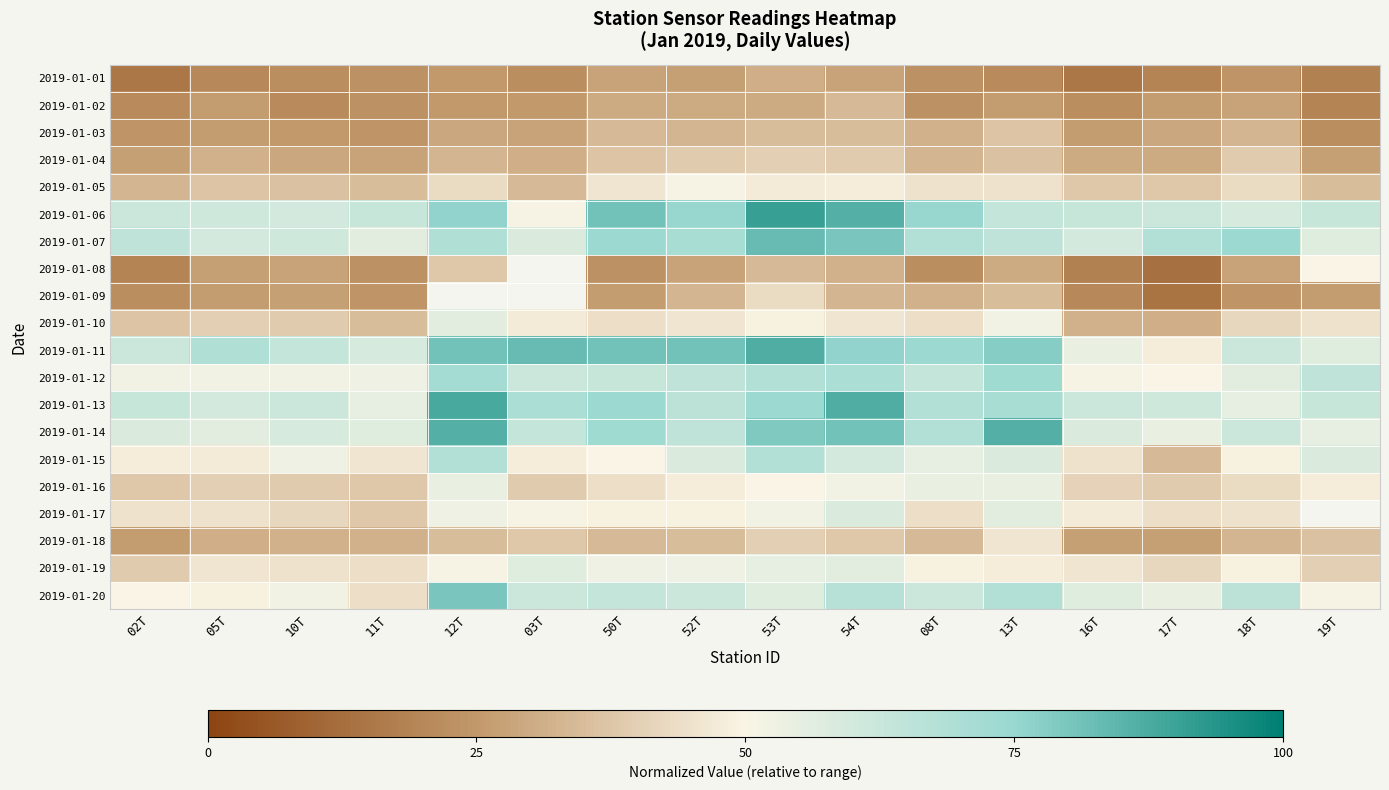

At which category is the sum across all series the highest?

53T